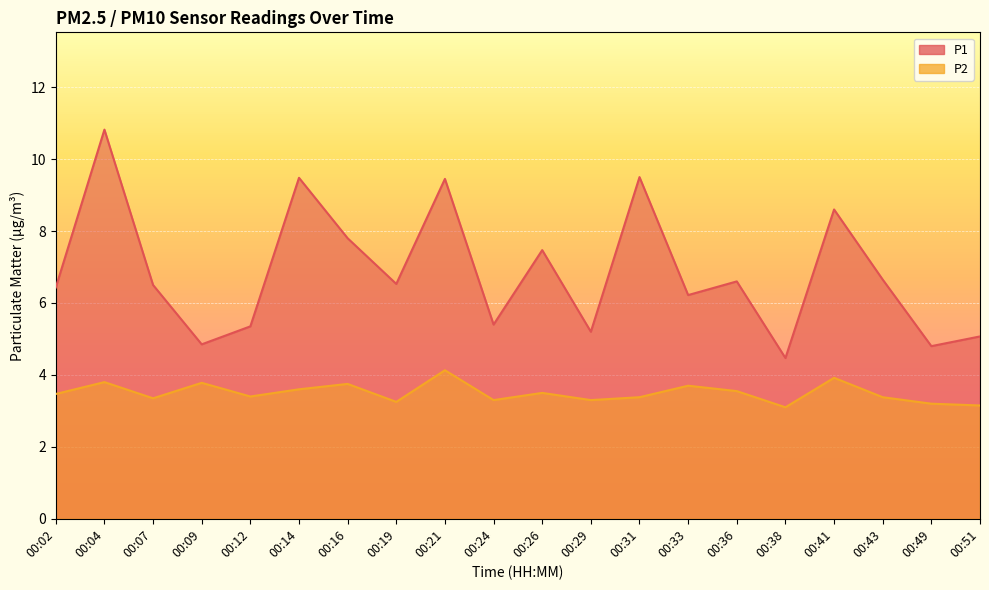

List the series in order of their overall mean, highest first.

P1, P2